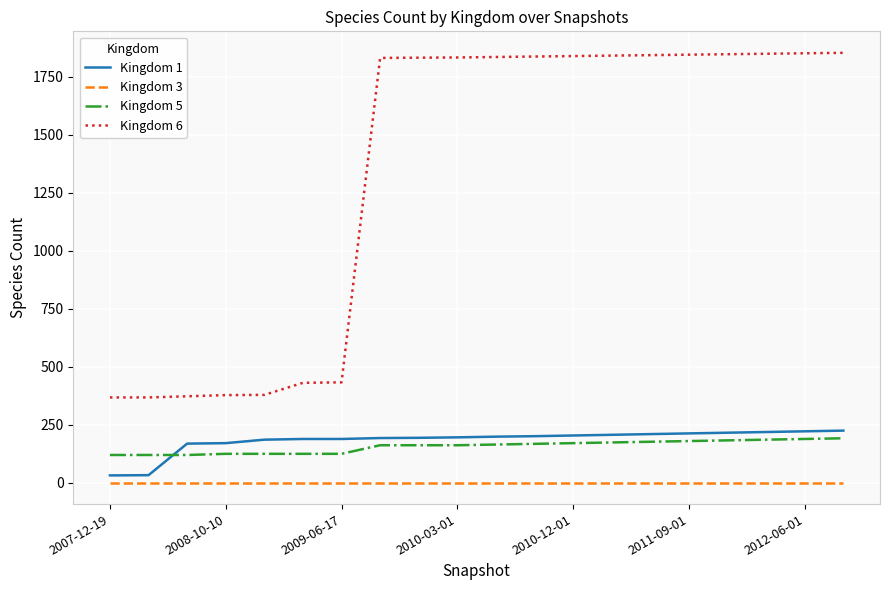

At how many categories does at least one series exceed 1801?

13